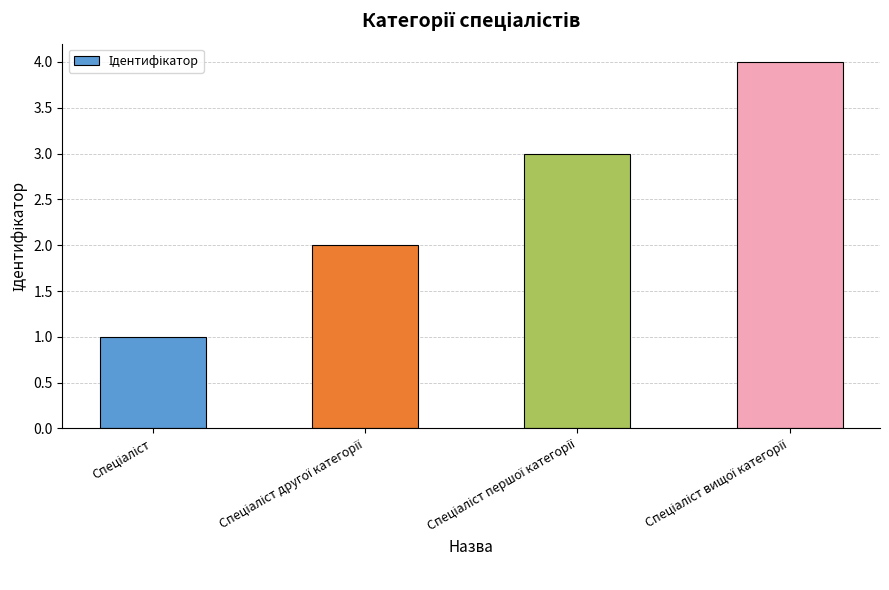

What is the difference between the maximum and minimum values?

3